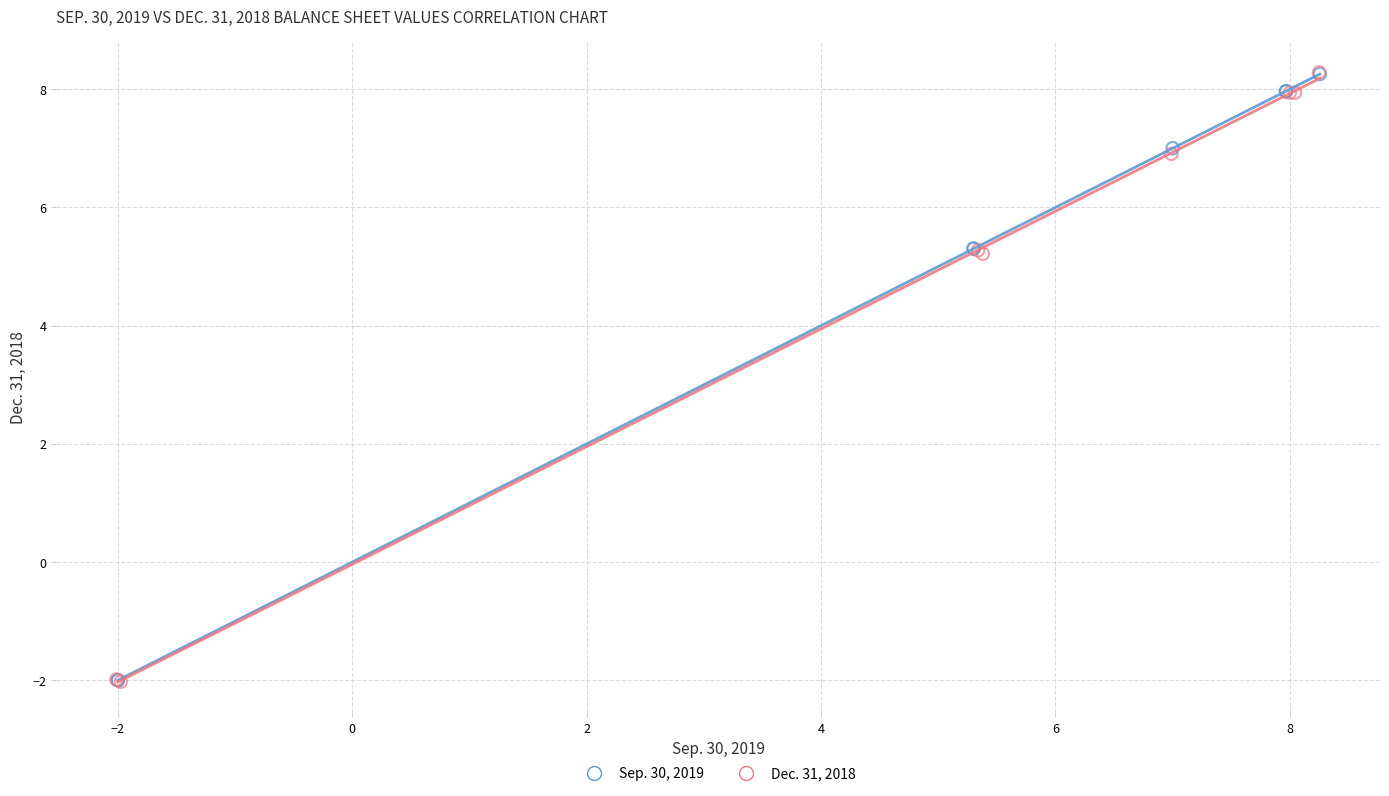

Which series has the largest Y range (max minus min)?

Dec. 31, 2018